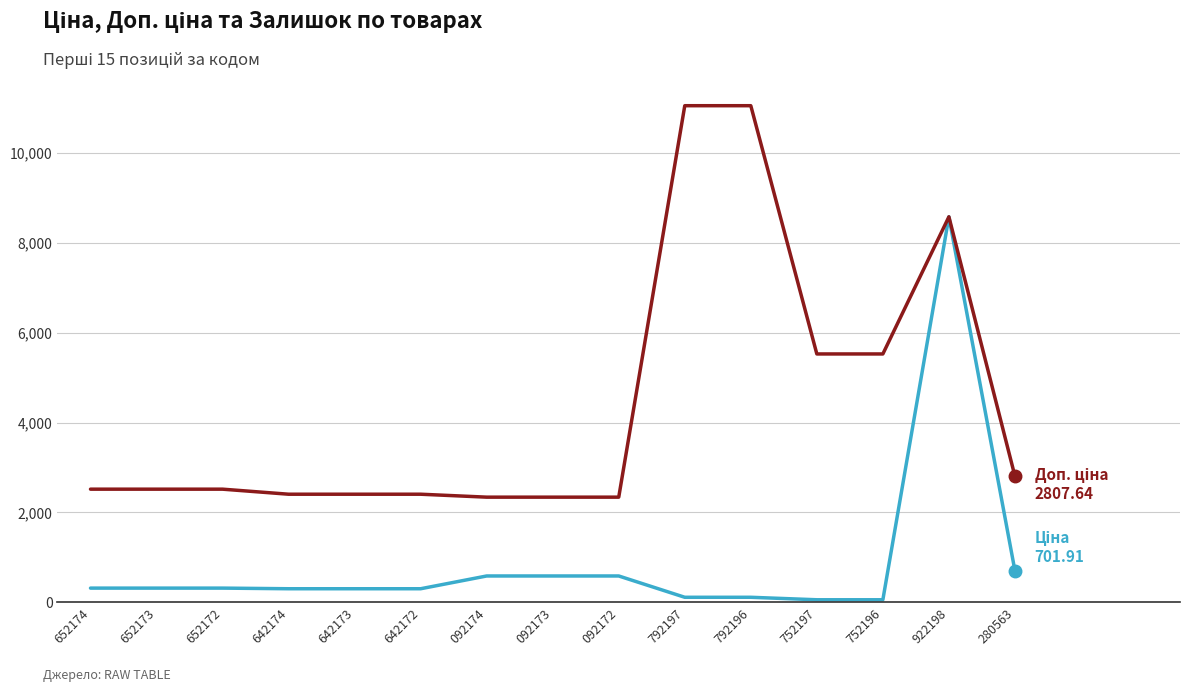

What is the total value across all series at 092172?

2924.6